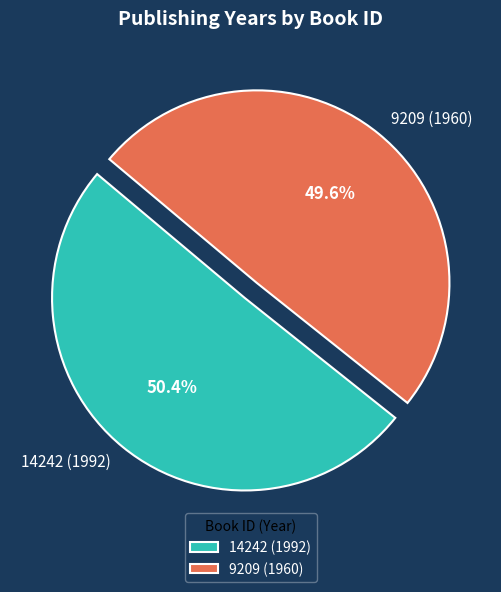

Does 9209 (1960) account for over 50% of the chart?

No